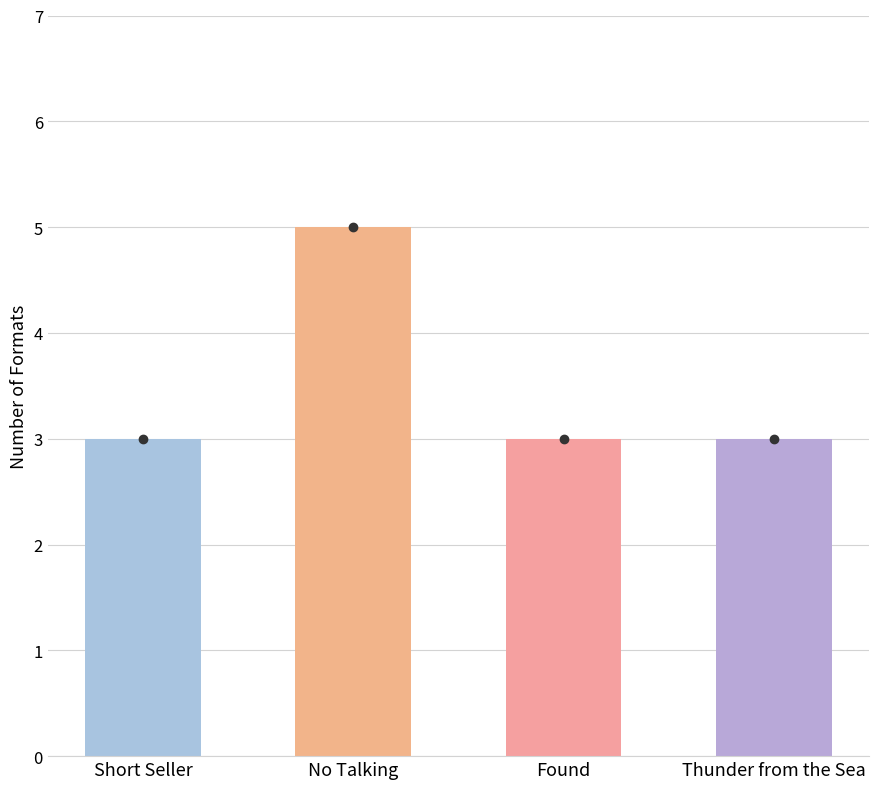

What position from the right is Short Seller?

4